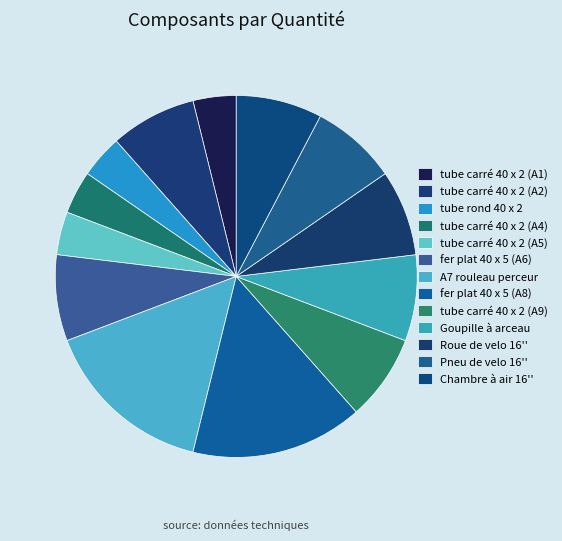

Is there a majority slice in this chart?

No